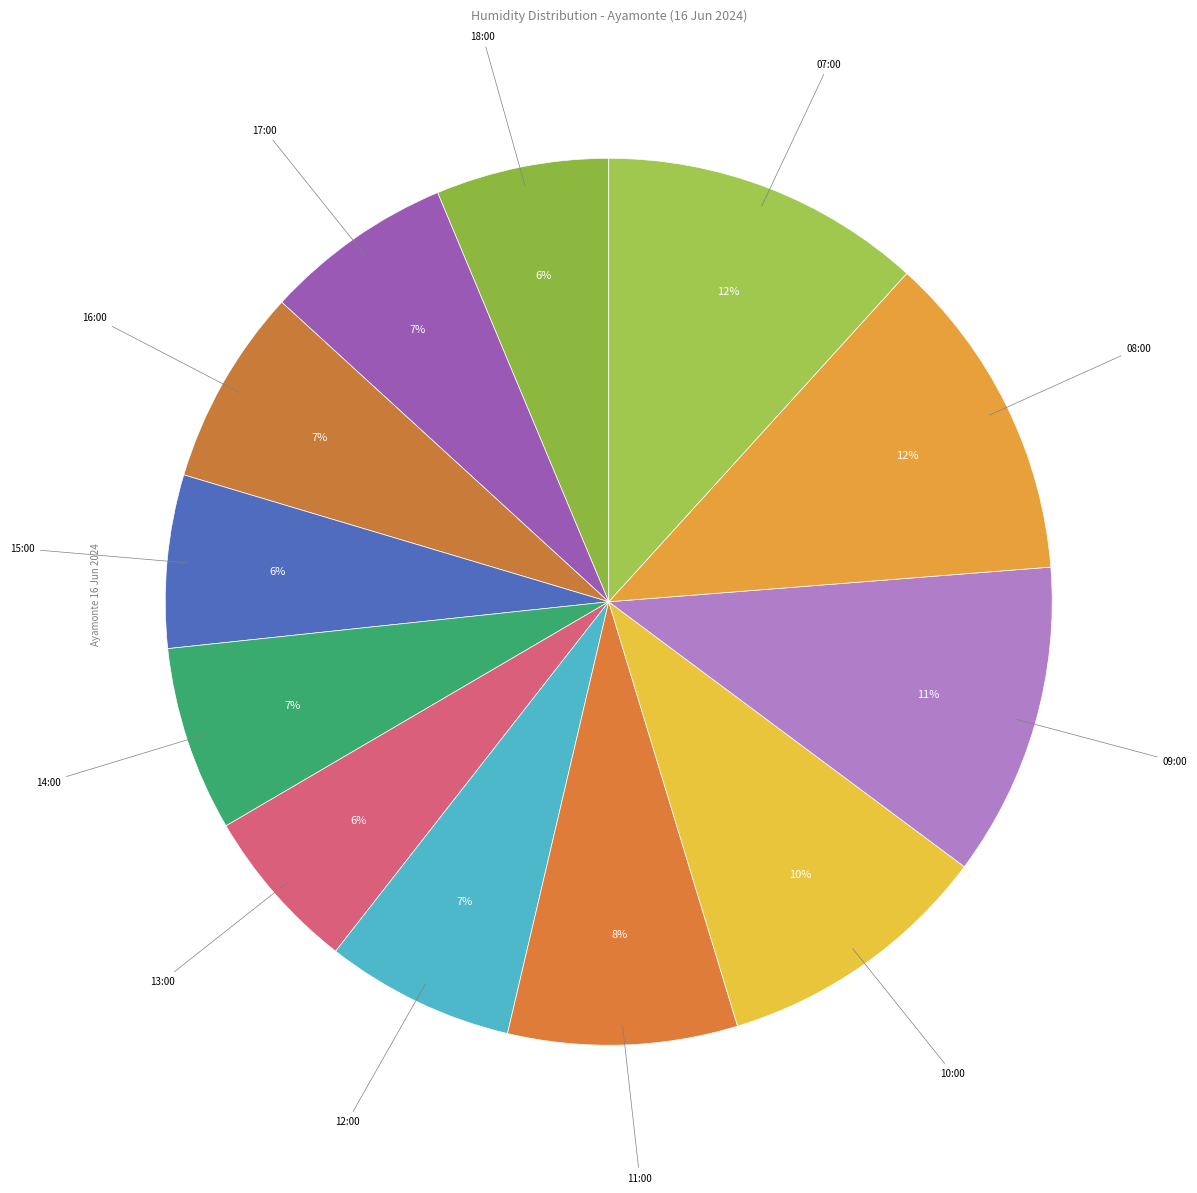

Which slice is the largest?

08:00